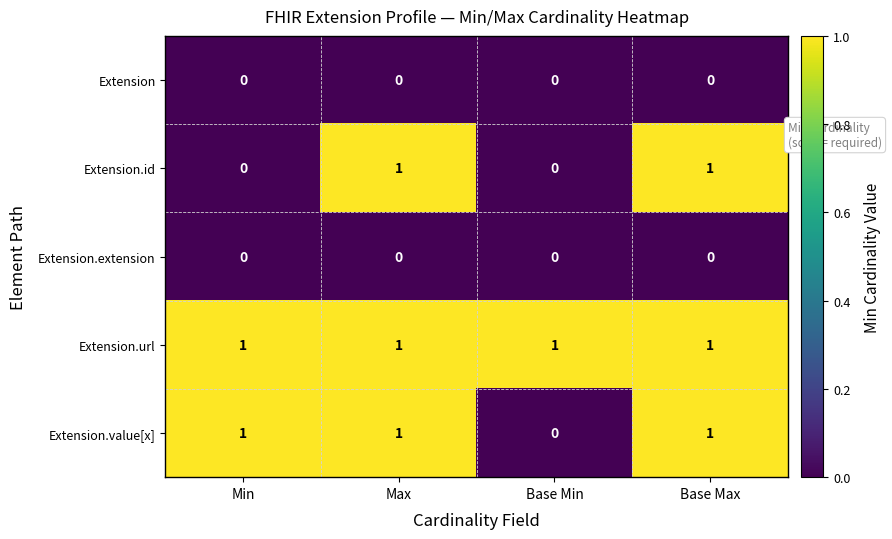

Is the value of Extension.value[x] at Min greater than the value of Extension.id at Base Min?

Yes